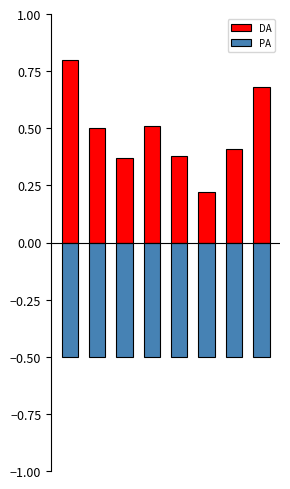

At which category does the chart reach its minimum across all series?

5